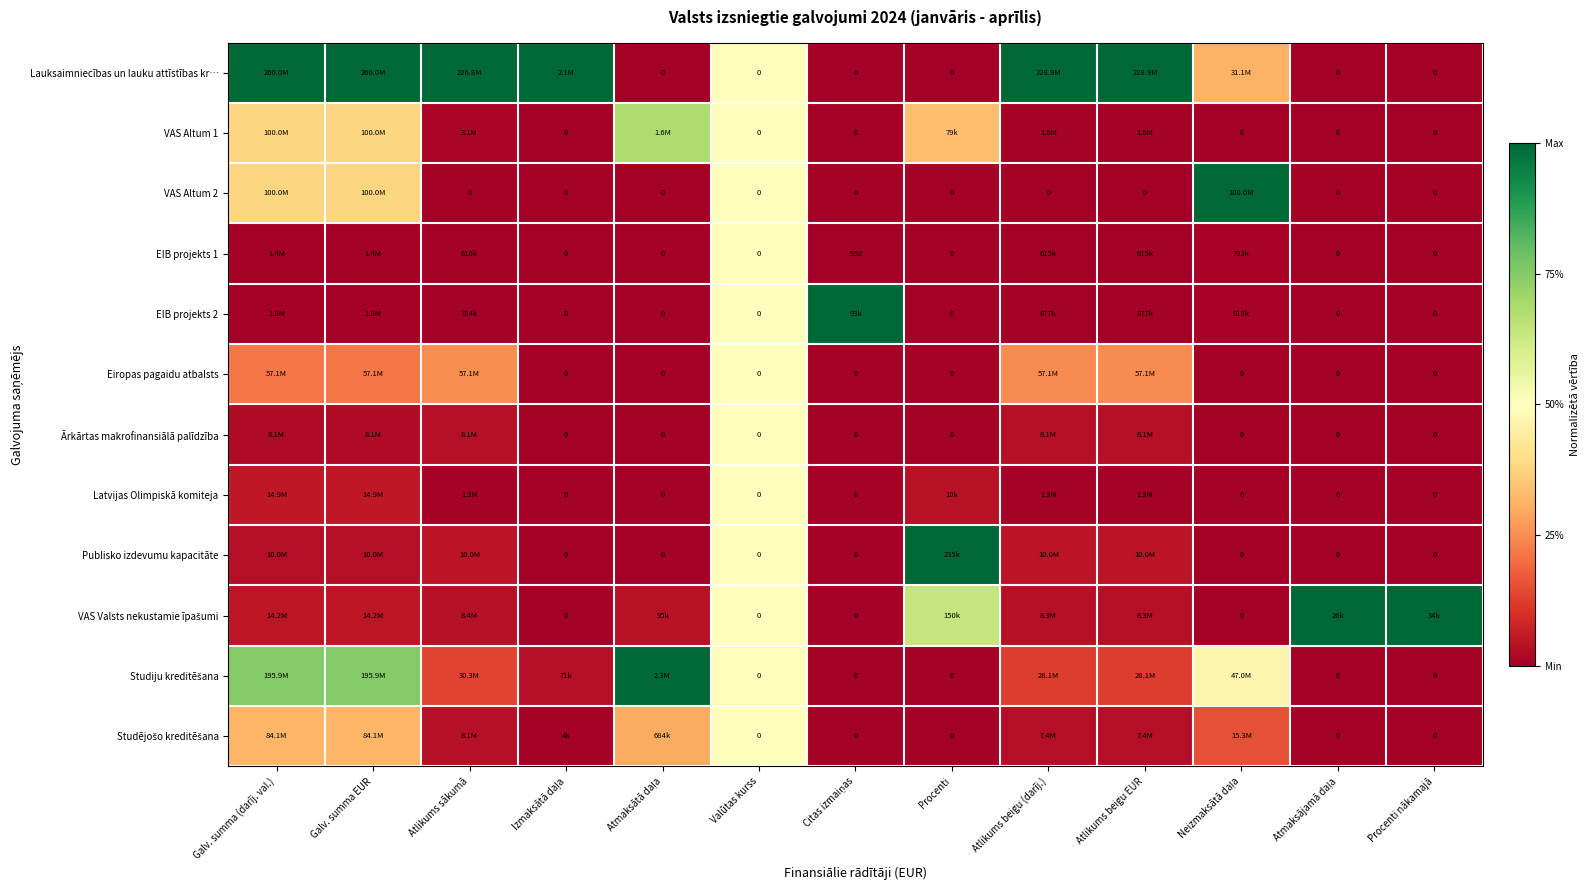

Which category has the lowest value in the VAS Valsts nekustamie īpašumi series?

Izmaksātā daļa